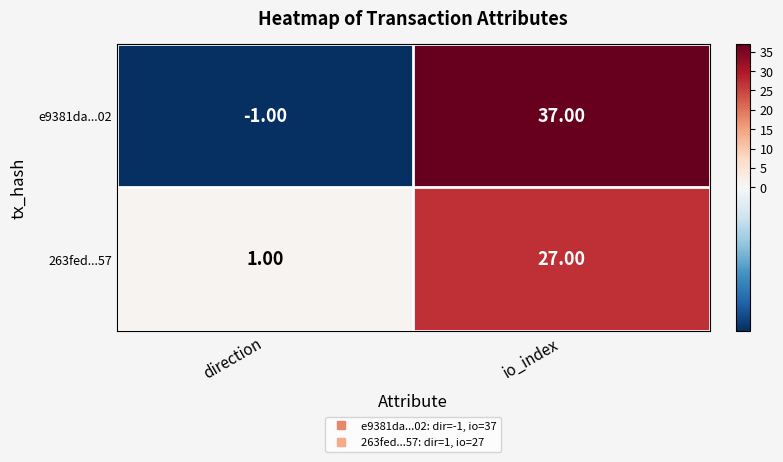

Rank the series by their maximum value, from lowest to highest.

263fed...57, e9381da...02